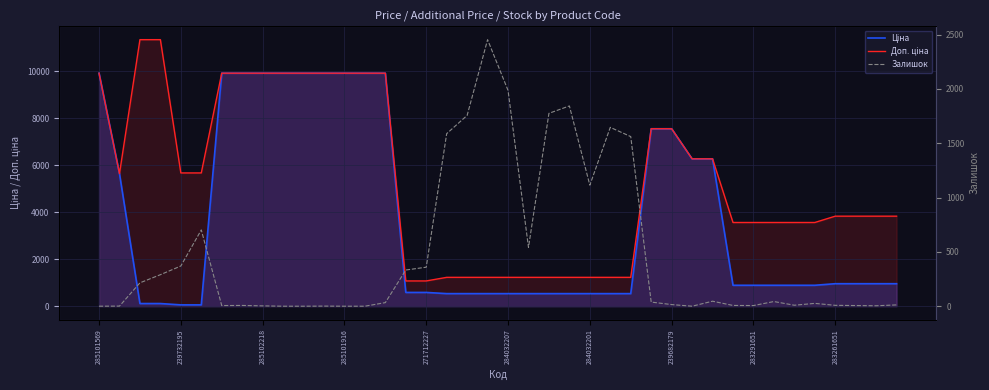

At how many categories does at least one series exceed 3448?

28